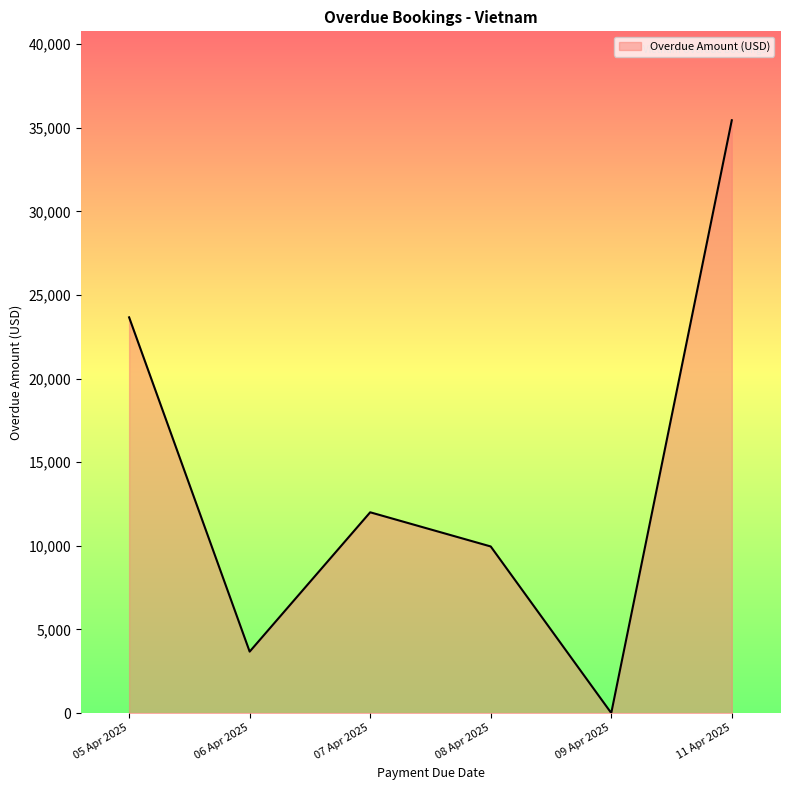

Which category has the highest value across all series?

11 Apr 2025